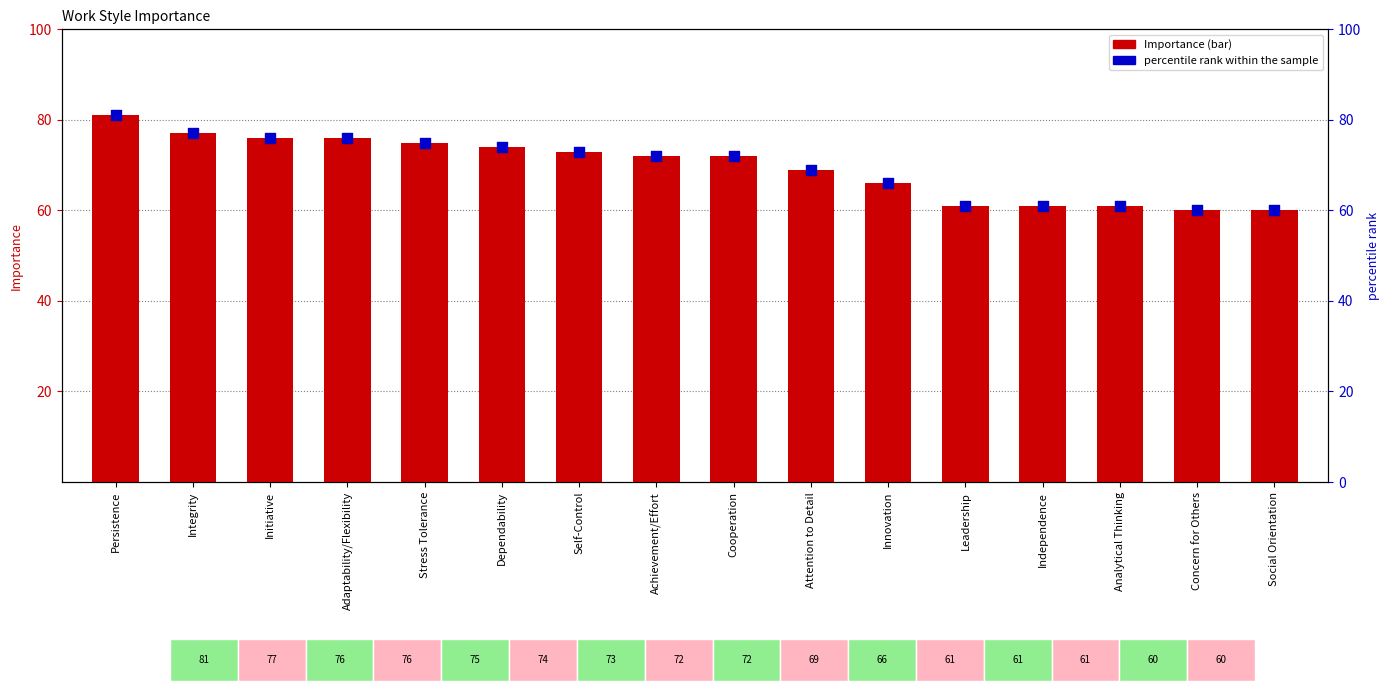

Is the value of percentile rank within the sample at Initiative greater than the value of Importance at Persistence?

No